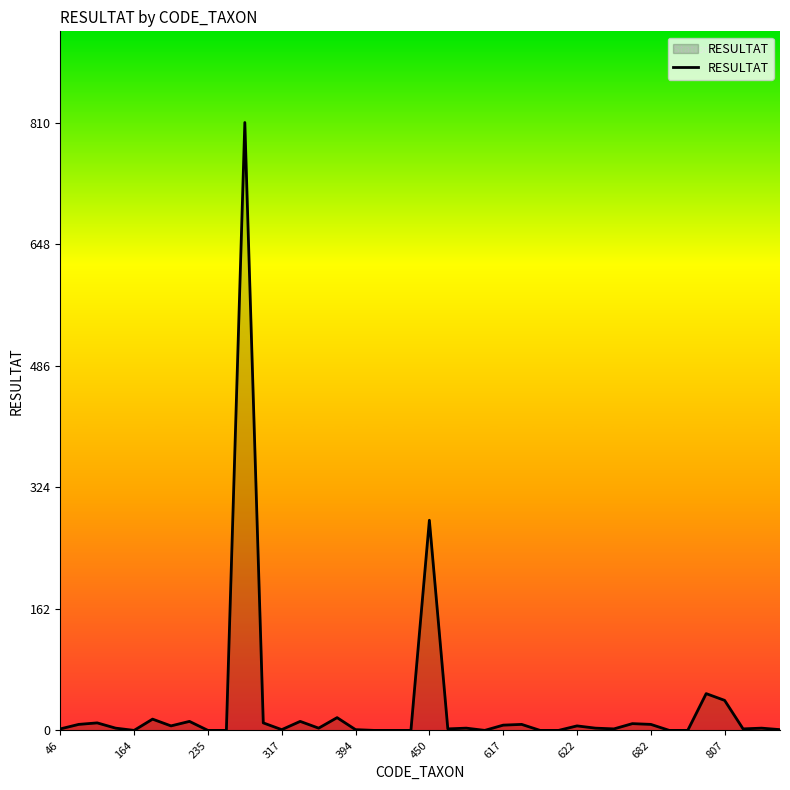

What is the greatest value displayed?

810